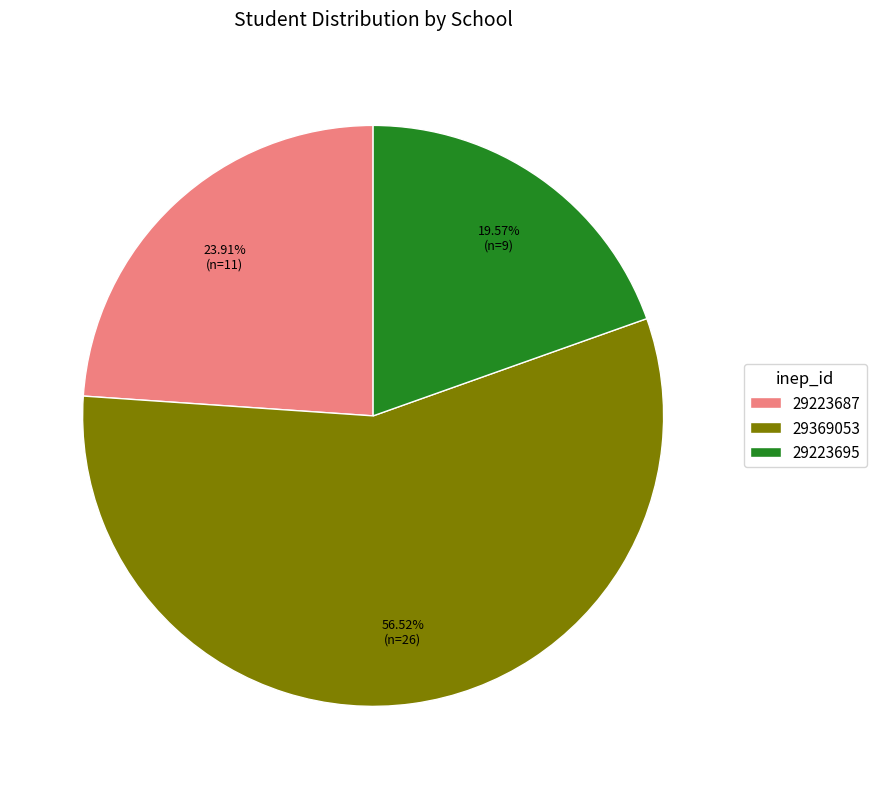

To the nearest percent, what is the difference between the 29223687 and 29369053 slice percentages?

33%